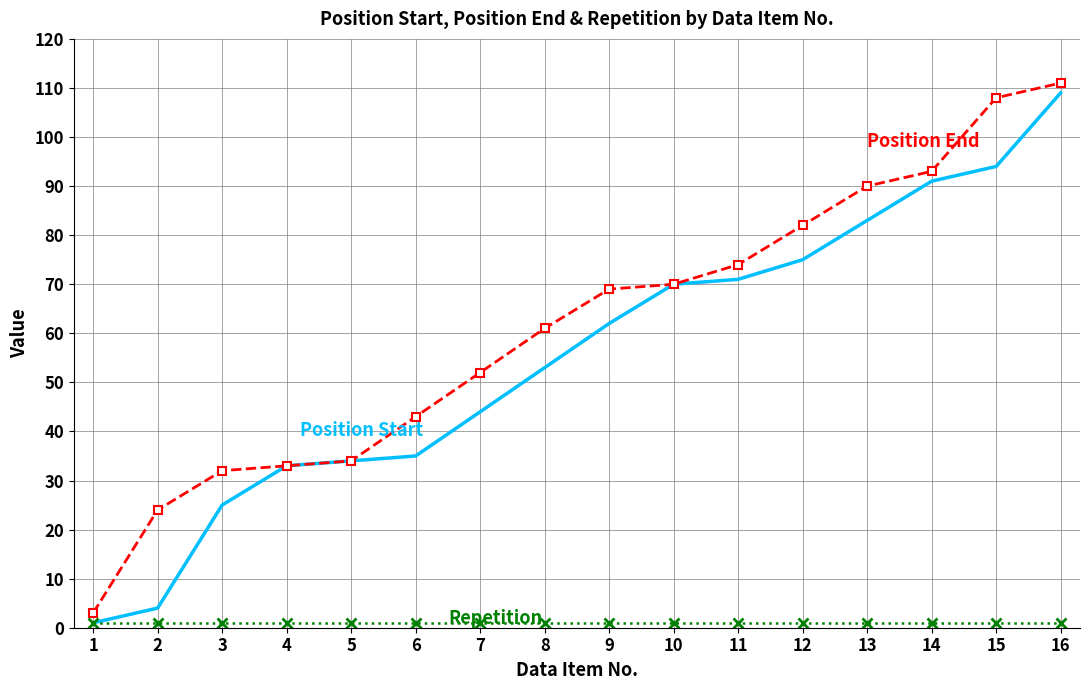

At which category is the sum across all series the highest?

16